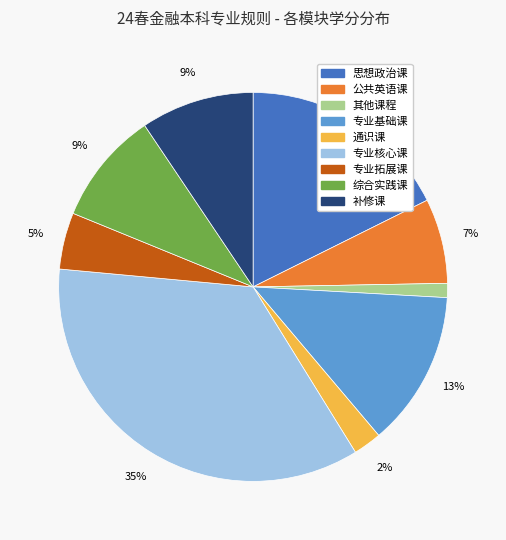

Which slice is the largest?

专业核心课